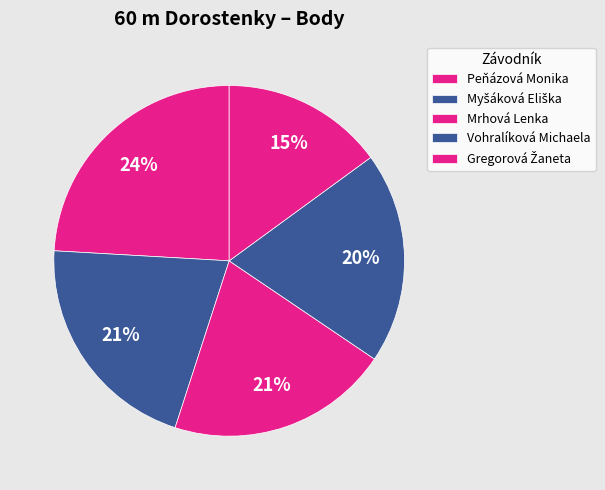

What percentage is NOT represented by Vohralíková Michaela?

80.5%